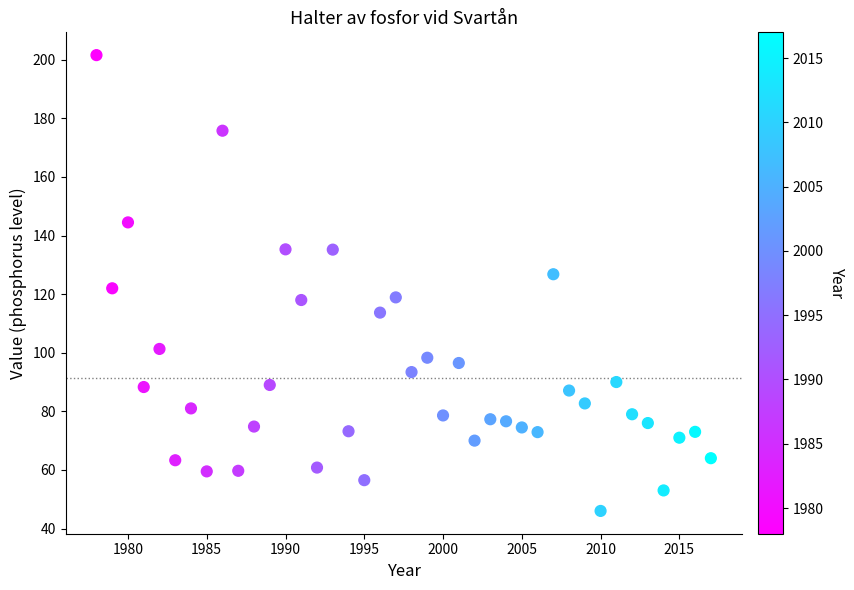

What is the range of X values (max minus min)?

39.0